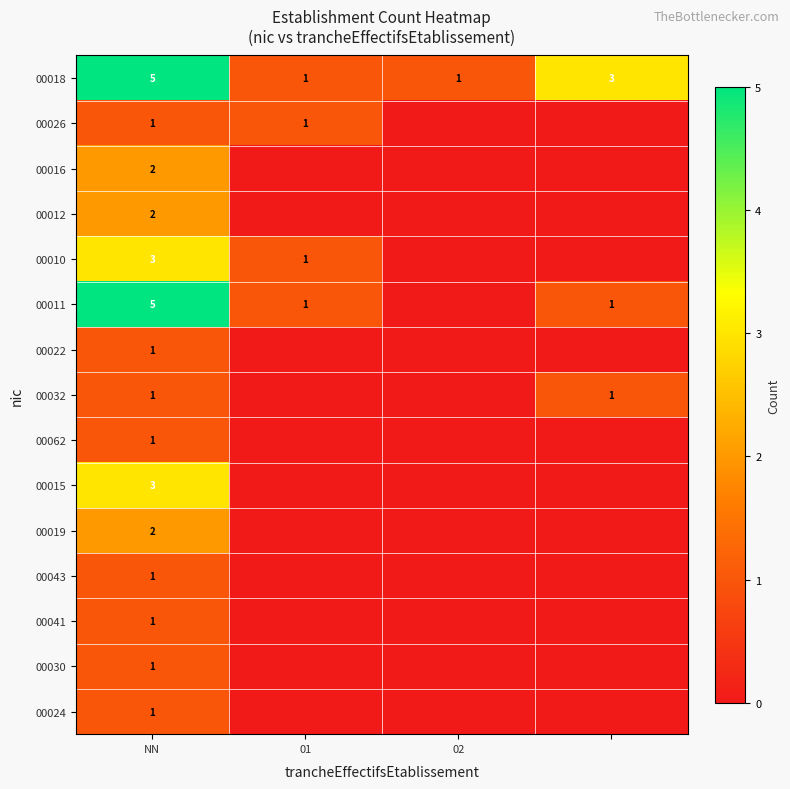

The 00016 series shows 2 at NN. True or false?

True